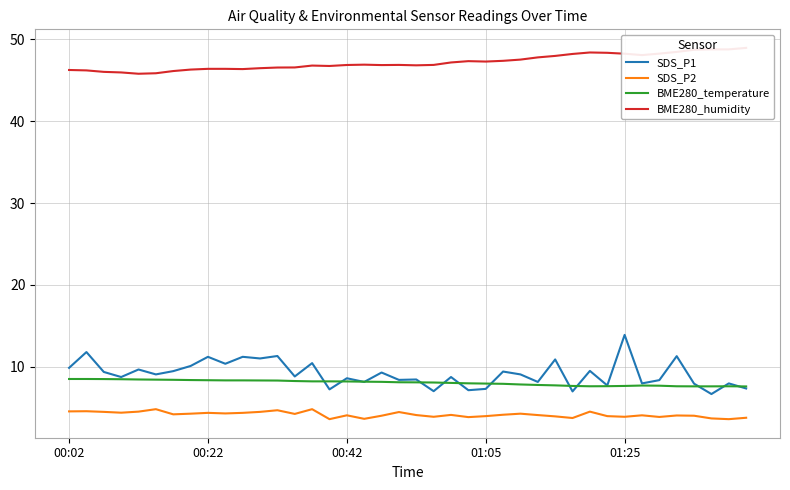

After their last crossing, which series has the higher values: SDS_P1 or BME280_temperature?

BME280_temperature